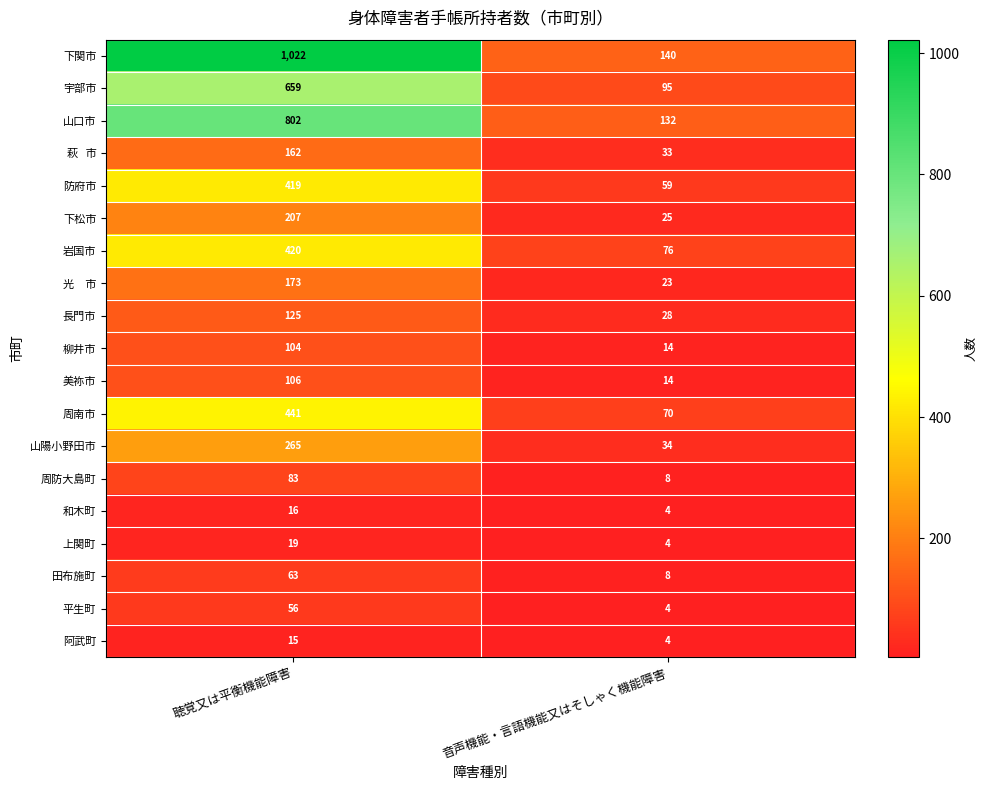

What is the highest value of the 宇部市 series?

659